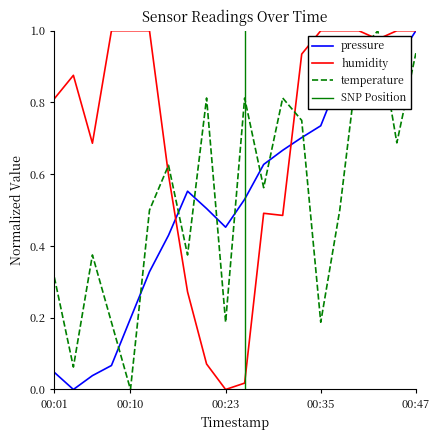

How many intersections are there between pressure and humidity?

2